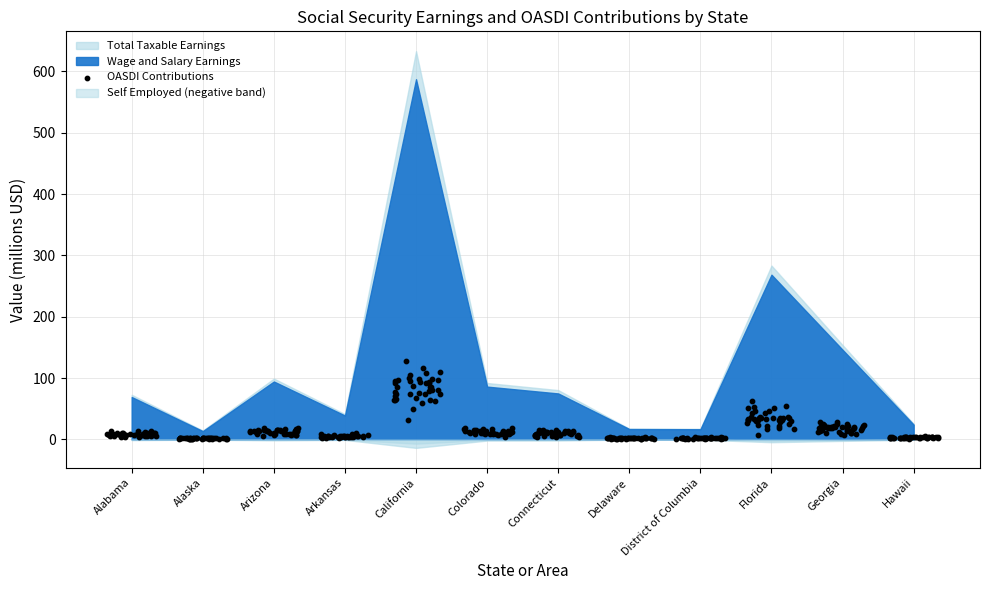

Which has a higher value, Arizona or Colorado?

Arizona